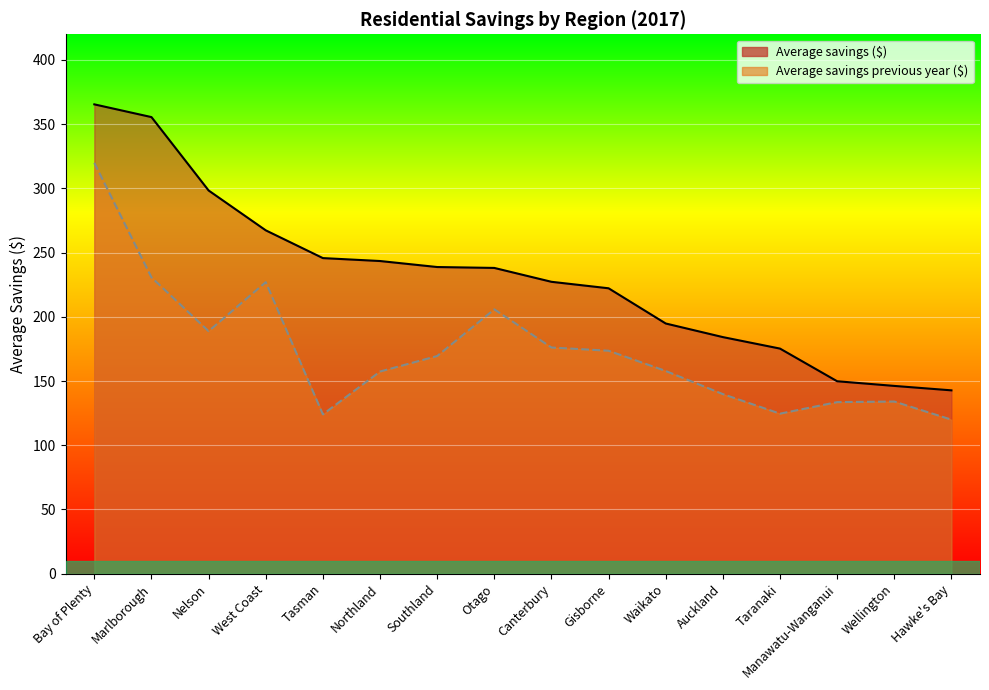

Which label corresponds to the largest value in the chart?

Bay of Plenty